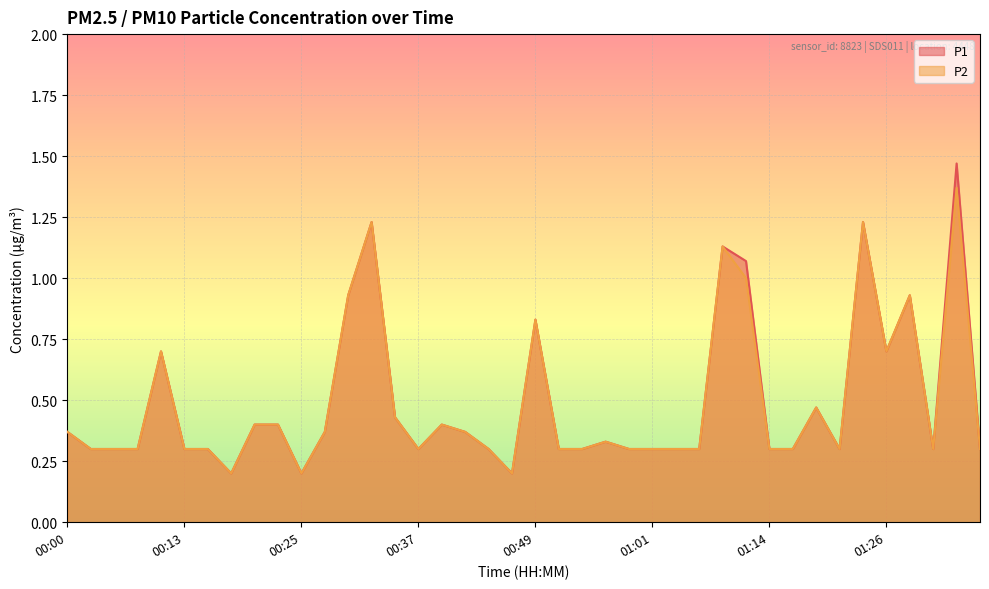

Reading right to left, extract all data points from this chart.

P1: 01:36=0.3	01:33=1.5	01:31=0.3	01:28=0.9	01:26=0.7	01:23=1.2	01:21=0.3	01:19=0.5	01:16=0.3	01:14=0.3	01:11=1.1	01:09=1.1	01:06=0.3	01:04=0.3	01:01=0.3	00:59=0.3	00:57=0.3	00:54=0.3	00:52=0.3	00:49=0.8	00:47=0.2	00:44=0.3	00:42=0.4	00:39=0.4	00:37=0.3	00:35=0.4	00:32=1.2	00:30=0.9	00:27=0.4	00:25=0.2	00:22=0.4	00:20=0.4	00:18=0.2	00:15=0.3	00:13=0.3	00:10=0.7	00:08=0.3	00:05=0.3	00:03=0.3	00:00=0.4
P2: 01:36=0.3	01:33=1.4	01:31=0.3	01:28=0.9	01:26=0.7	01:23=1.2	01:21=0.3	01:19=0.5	01:16=0.3	01:14=0.3	01:11=1.0	01:09=1.1	01:06=0.3	01:04=0.3	01:01=0.3	00:59=0.3	00:57=0.3	00:54=0.3	00:52=0.3	00:49=0.8	00:47=0.2	00:44=0.3	00:42=0.4	00:39=0.4	00:37=0.3	00:35=0.4	00:32=1.2	00:30=0.9	00:27=0.4	00:25=0.2	00:22=0.4	00:20=0.4	00:18=0.2	00:15=0.3	00:13=0.3	00:10=0.7	00:08=0.3	00:05=0.3	00:03=0.3	00:00=0.4